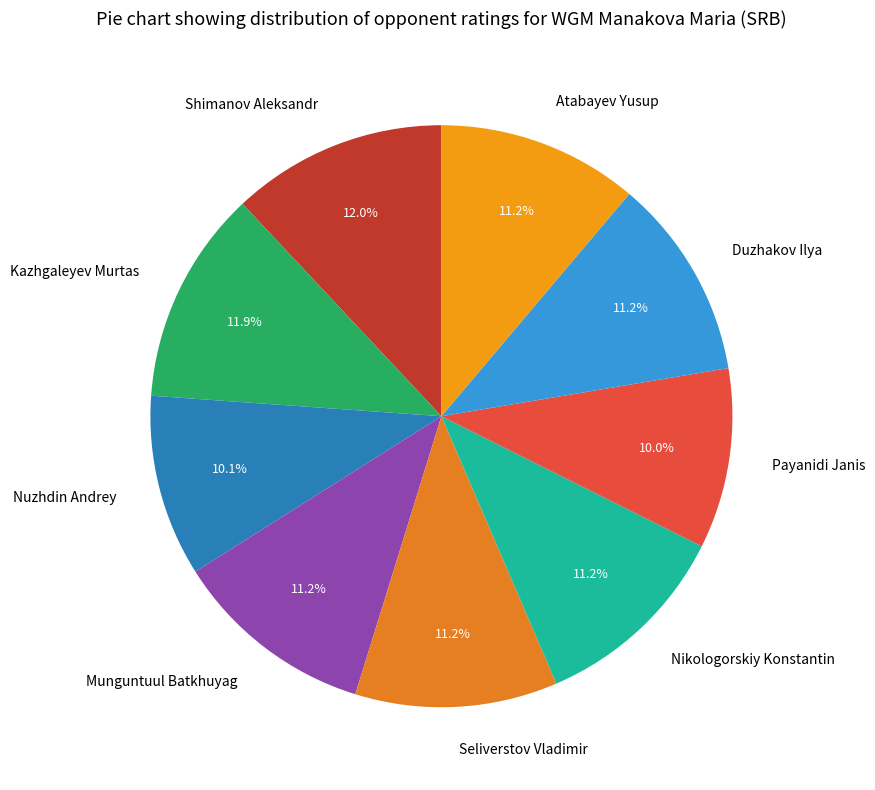

To the nearest percent, what portion does Duzhakov Ilya represent?

11%